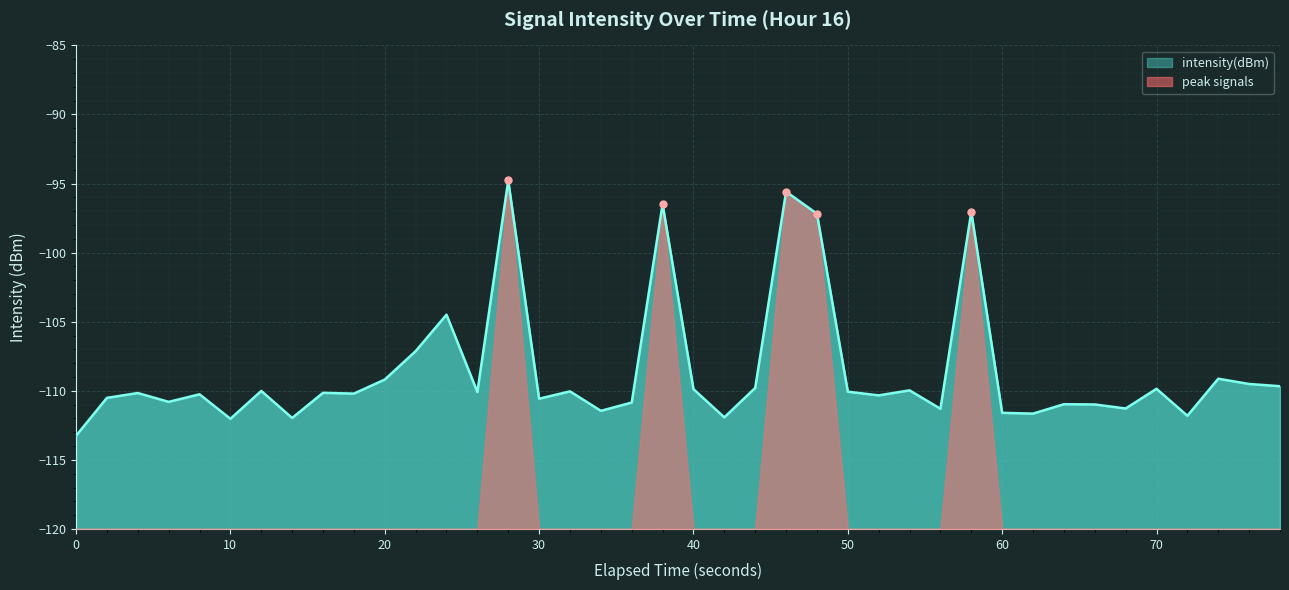

Reading right to left, what are all the values shown in this chart?

-109.7	-109.5	-109.1	-111.8	-109.9	-111.3	-111.0	-111.0	-111.7	-111.6	-97.1	-111.3	-110.0	-110.3	-110.1	-97.2	-95.6	-109.8	-111.9	-109.9	-96.5	-110.9	-111.4	-110.0	-110.6	-94.8	-110.1	-104.5	-107.1	-109.2	-110.2	-110.1	-112.0	-110.0	-112.0	-110.3	-110.8	-110.2	-110.5	-113.3